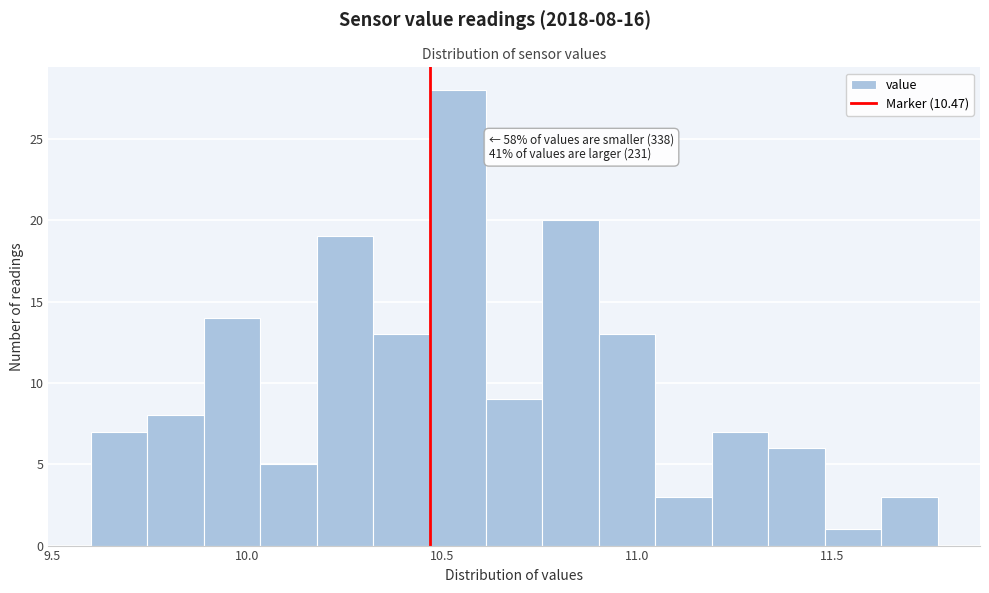

Around what value on the x-axis is the tallest bar? Give the approximate position of its centre, as read against the axis.

10.55